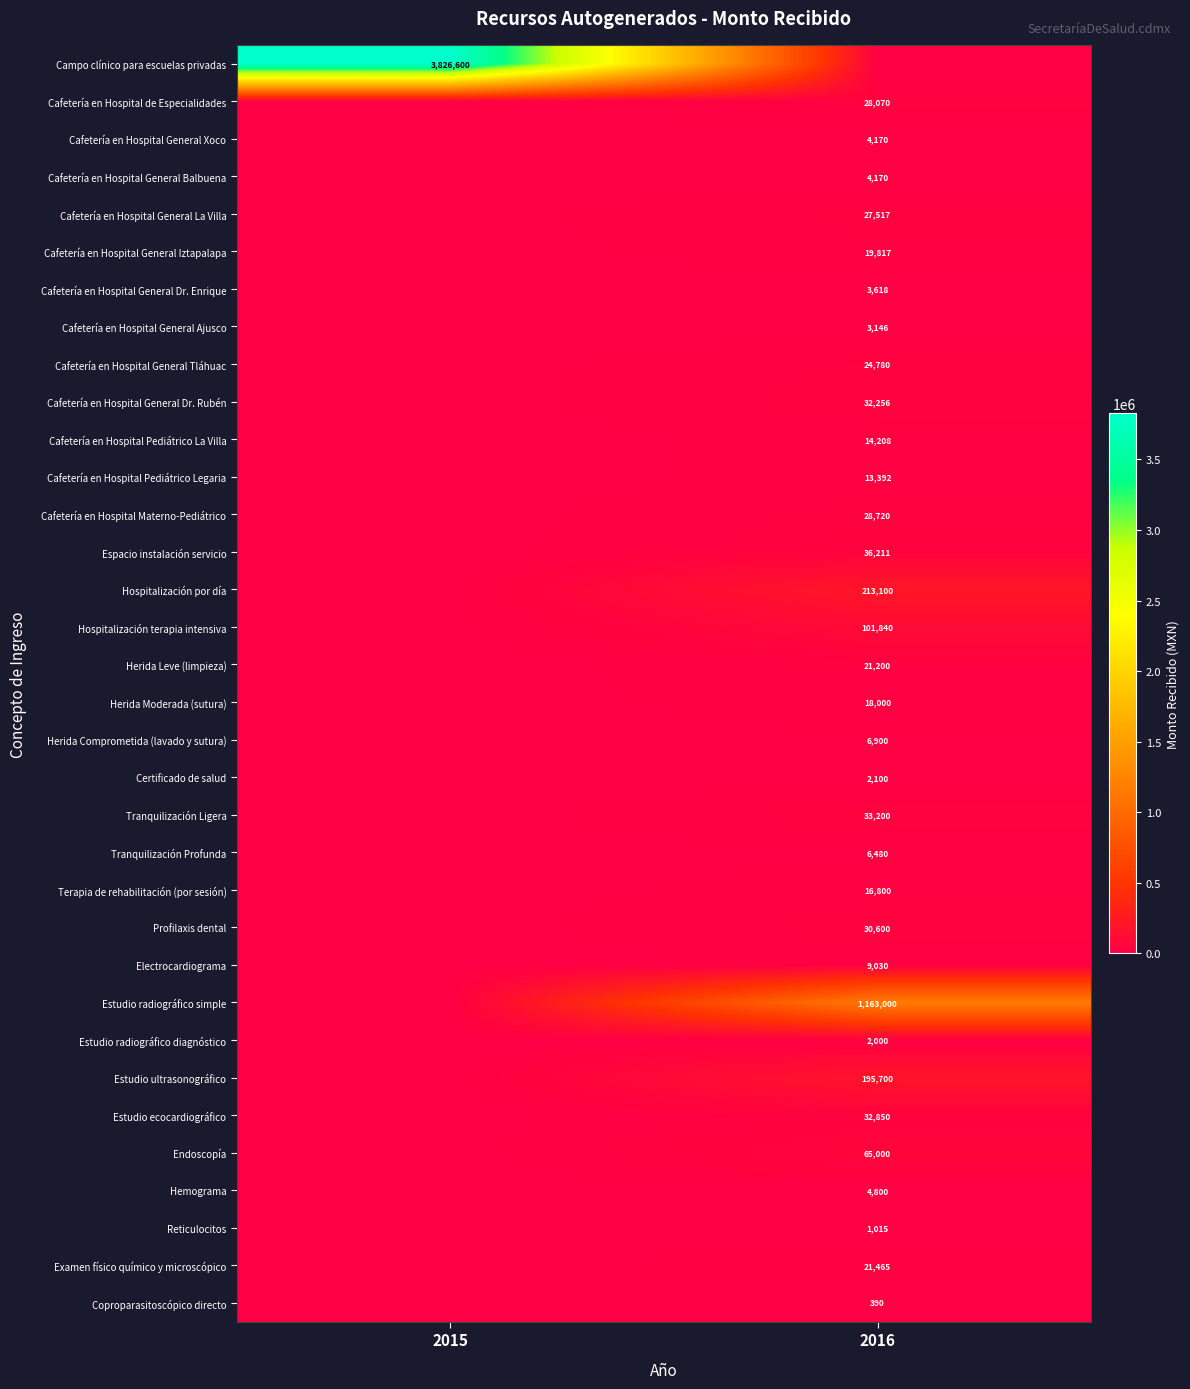

Is it true that Cafetería en Hospital Pediátrico La Villa equals 14208 at 2016?

True